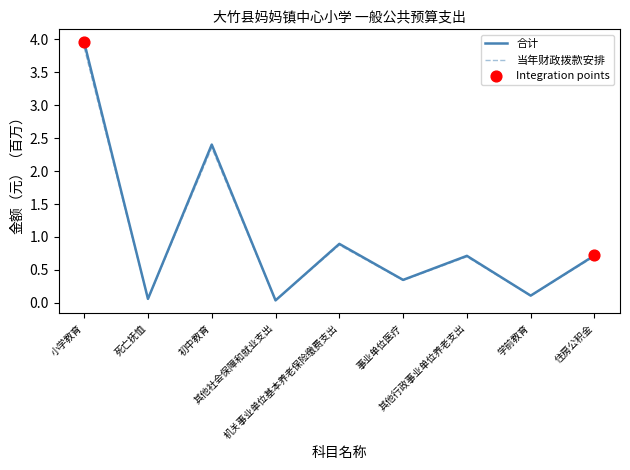

What is the maximum value for 合计?

4.0